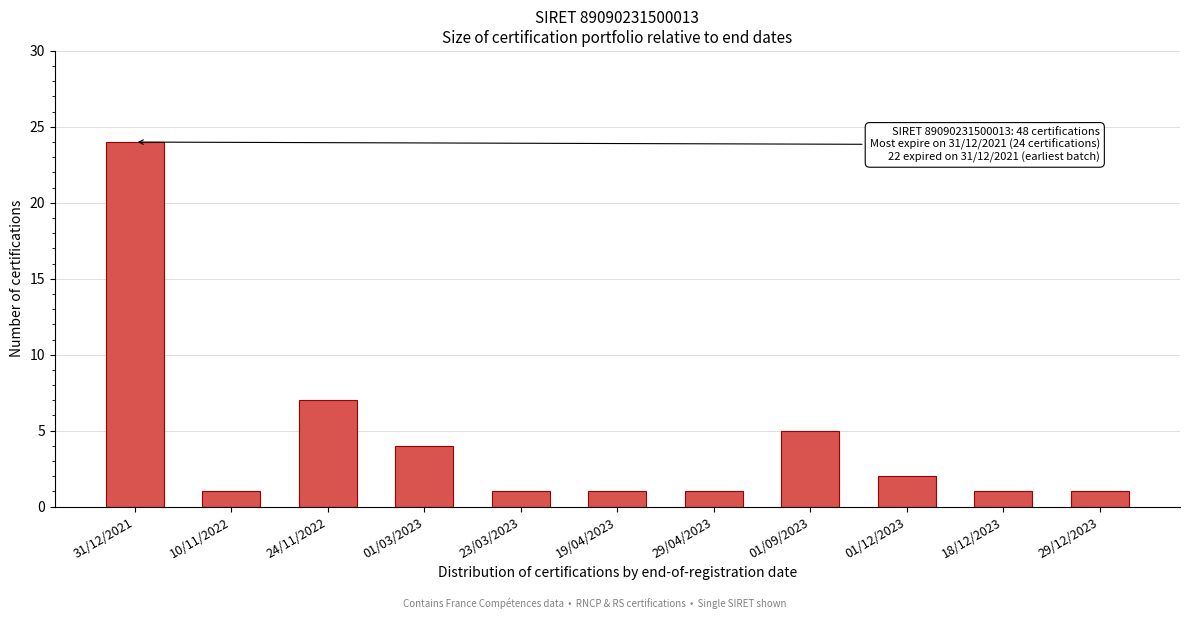

Reading left to right, list all the values displayed in this chart.

31/12/2021=24	10/11/2022=1	24/11/2022=7	01/03/2023=4	23/03/2023=1	19/04/2023=1	29/04/2023=1	01/09/2023=5	01/12/2023=2	18/12/2023=1	29/12/2023=1